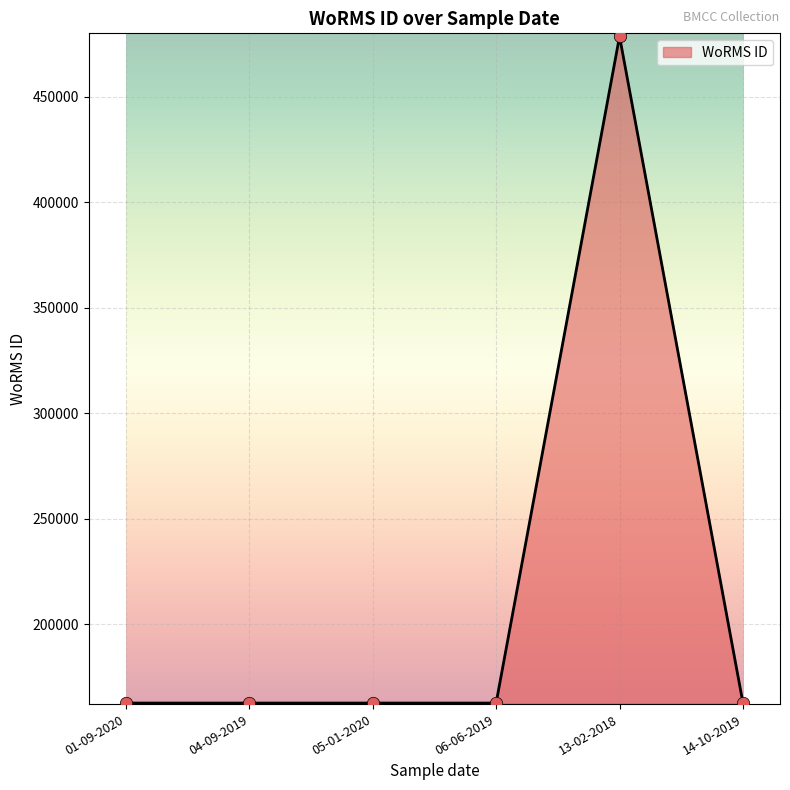

Approximately how many times larger is the value at 14-10-2019 compared to 06-06-2019?

1.0